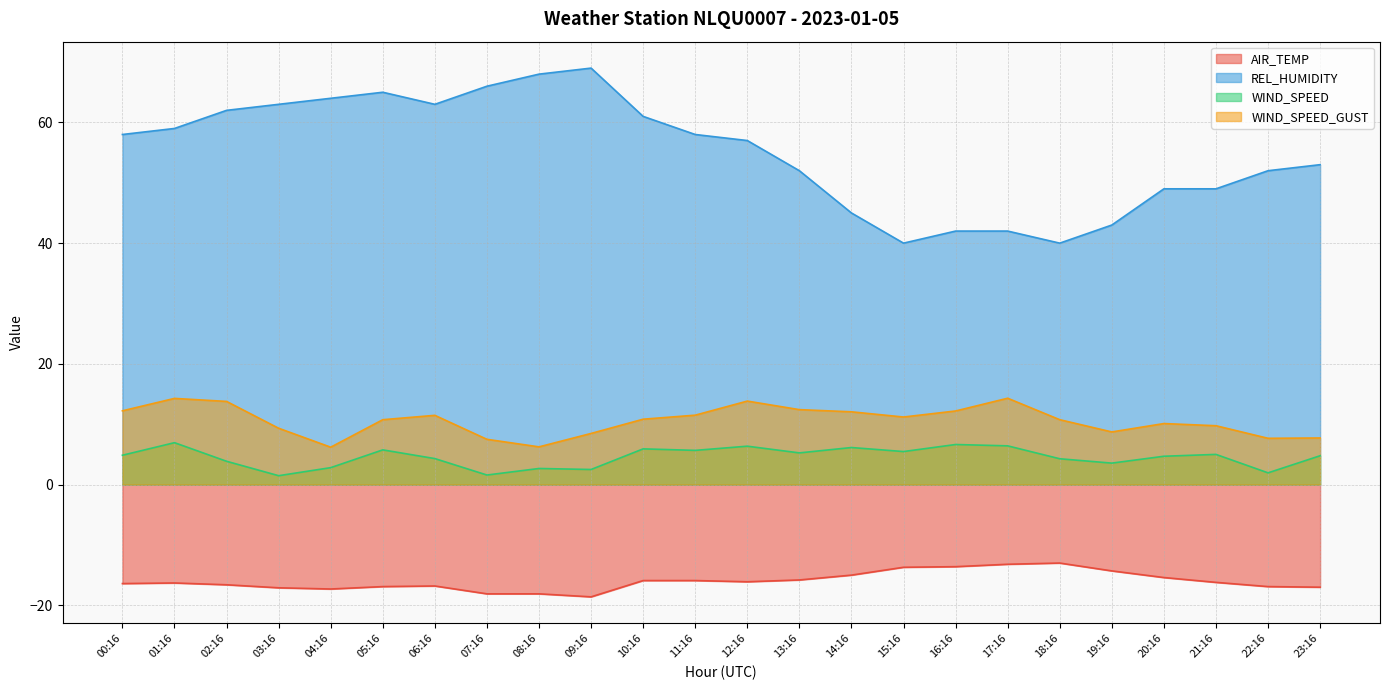

How many data points in WIND_SPEED are less than 4?

8